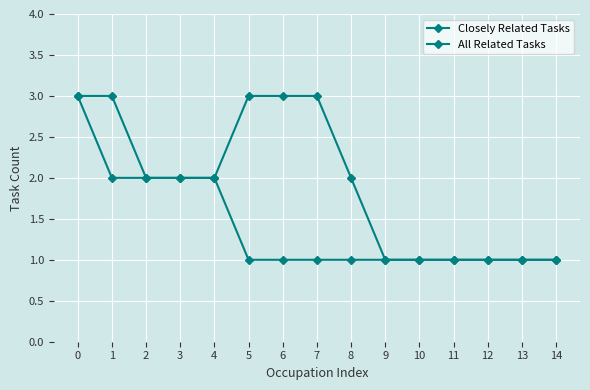

True or false: Closely Related Tasks and All Related Tasks intersect in this chart.

False